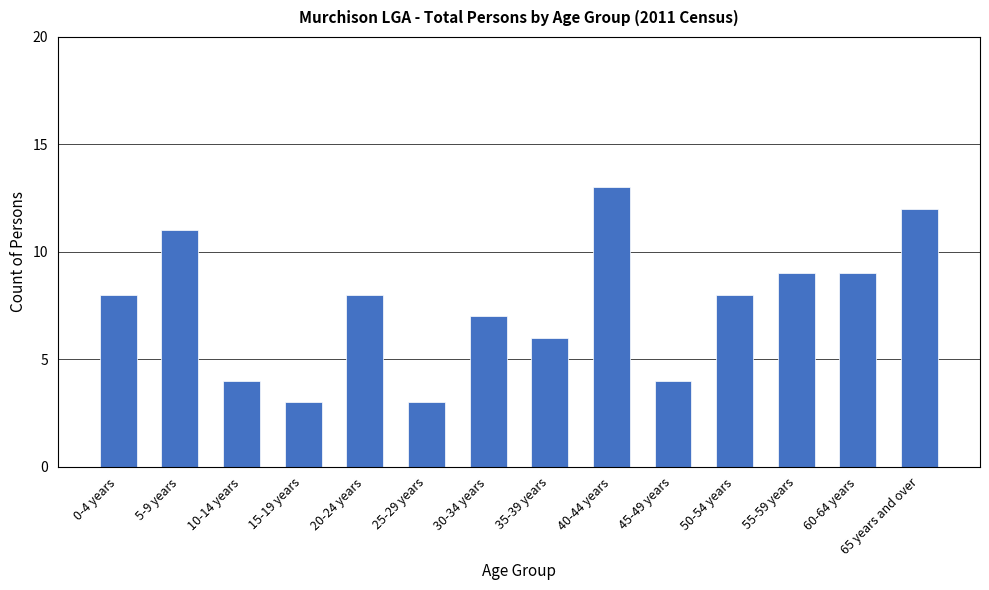

How many categories are shown in the chart?

14